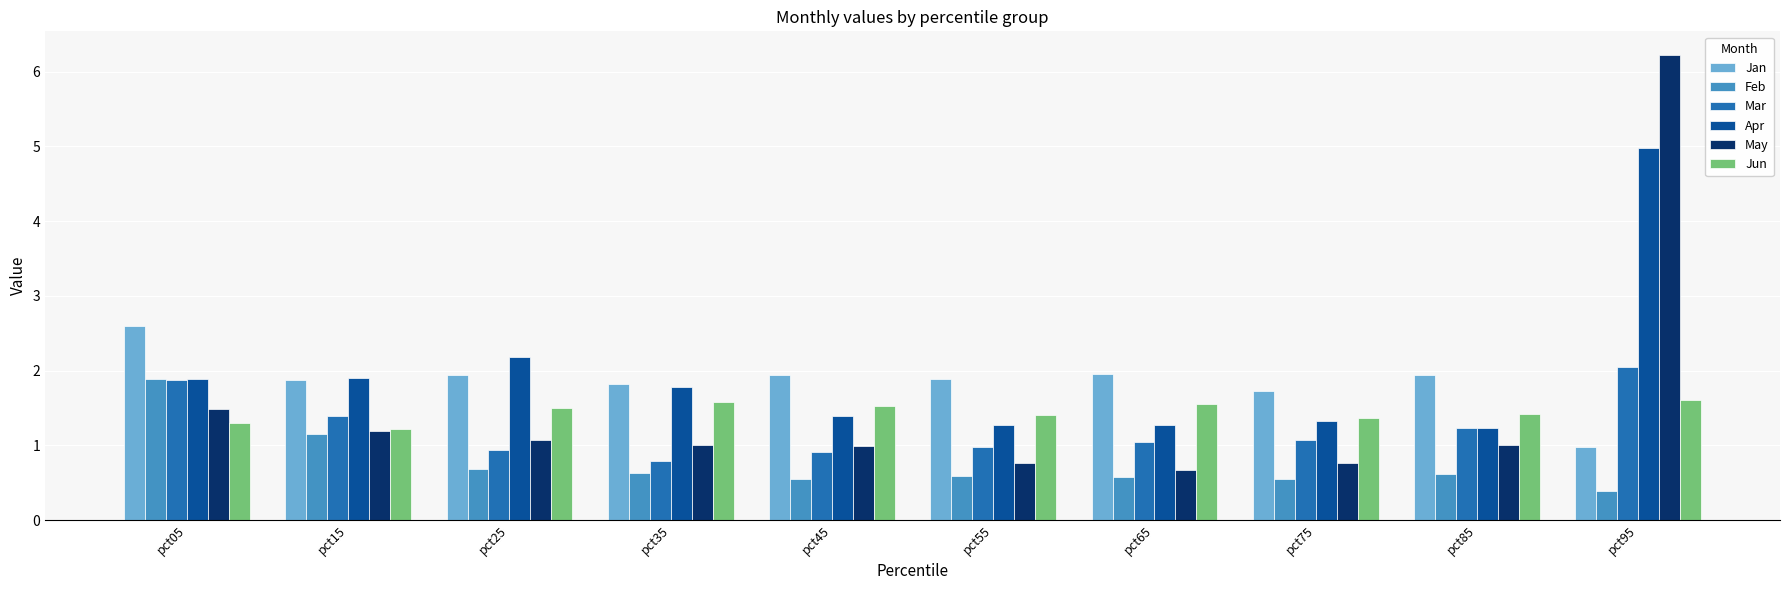

Does the chart contain stacked bars?

No